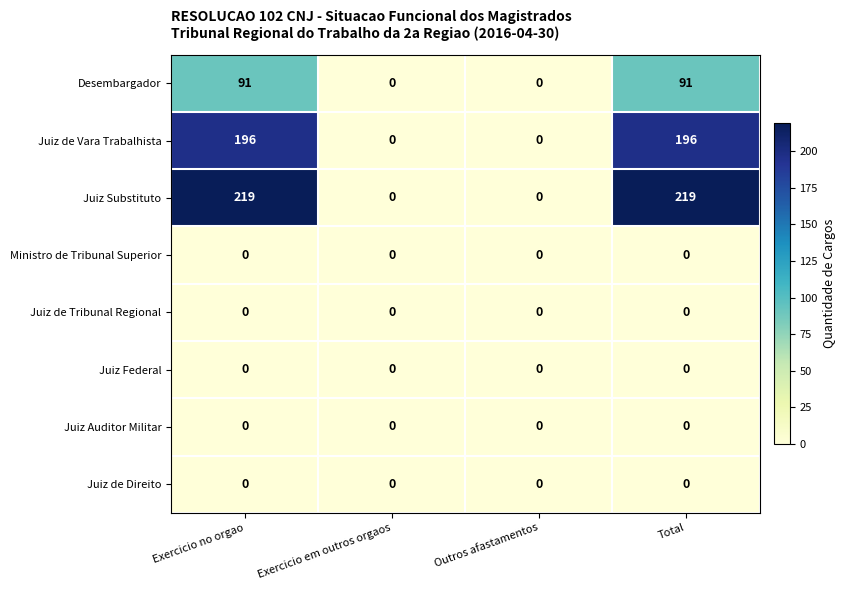

Is it true that Desembargador equals -56 at Outros afastamentos?

False